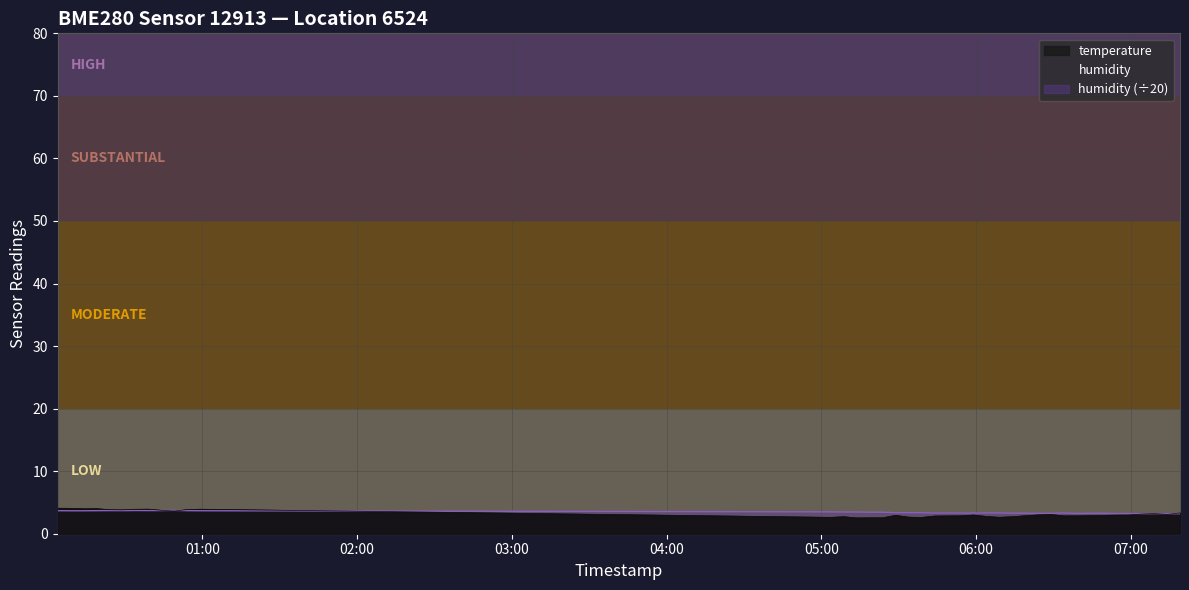

Is the value of temperature at 2024-02-28T07:09:08 greater than the value of humidity at 2024-02-28T05:58:57?

No